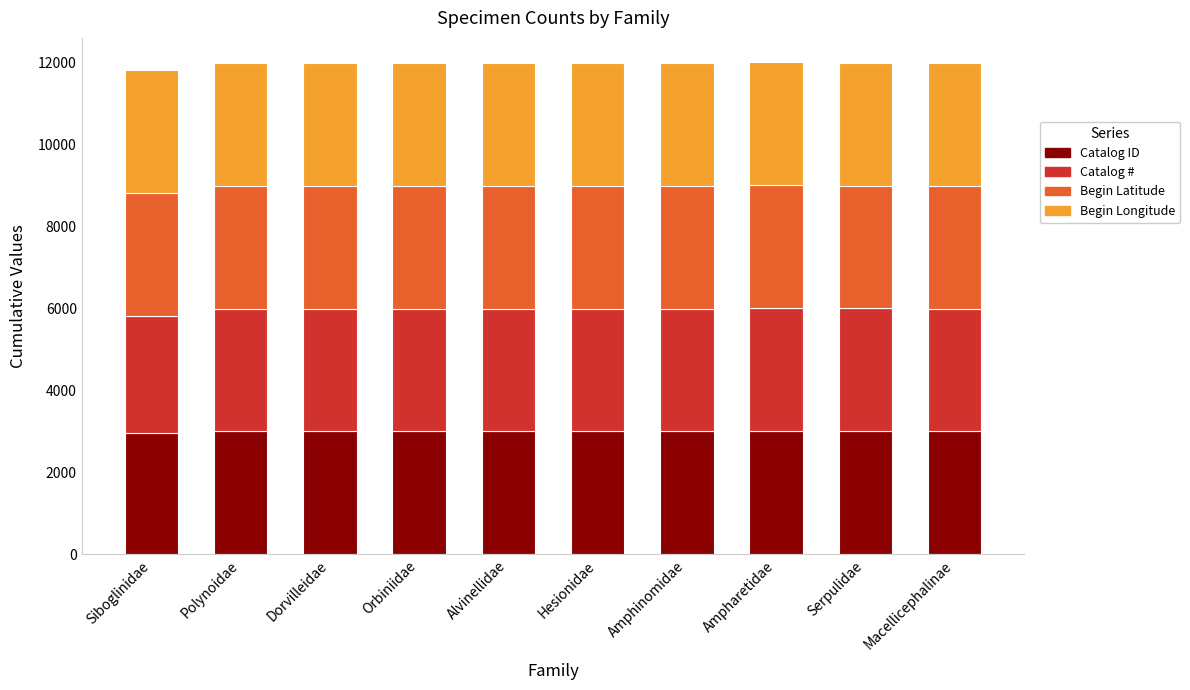

What is the total value across all series at Macellicephalinae?

11996.0